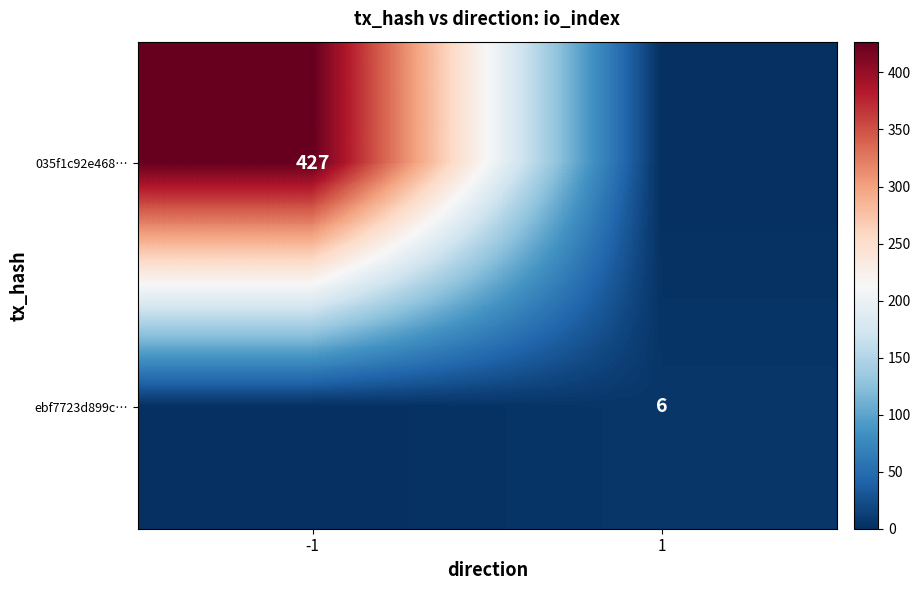

The value of ebf7723d899c… at 1 is 1. True or false?

False